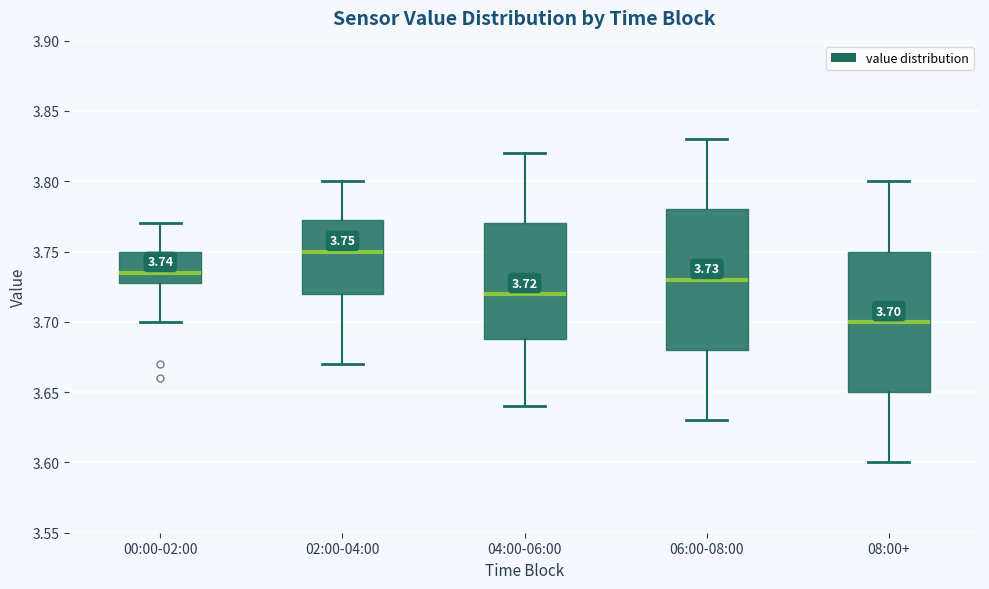

Which box's median line is the highest?

02:00-04:00